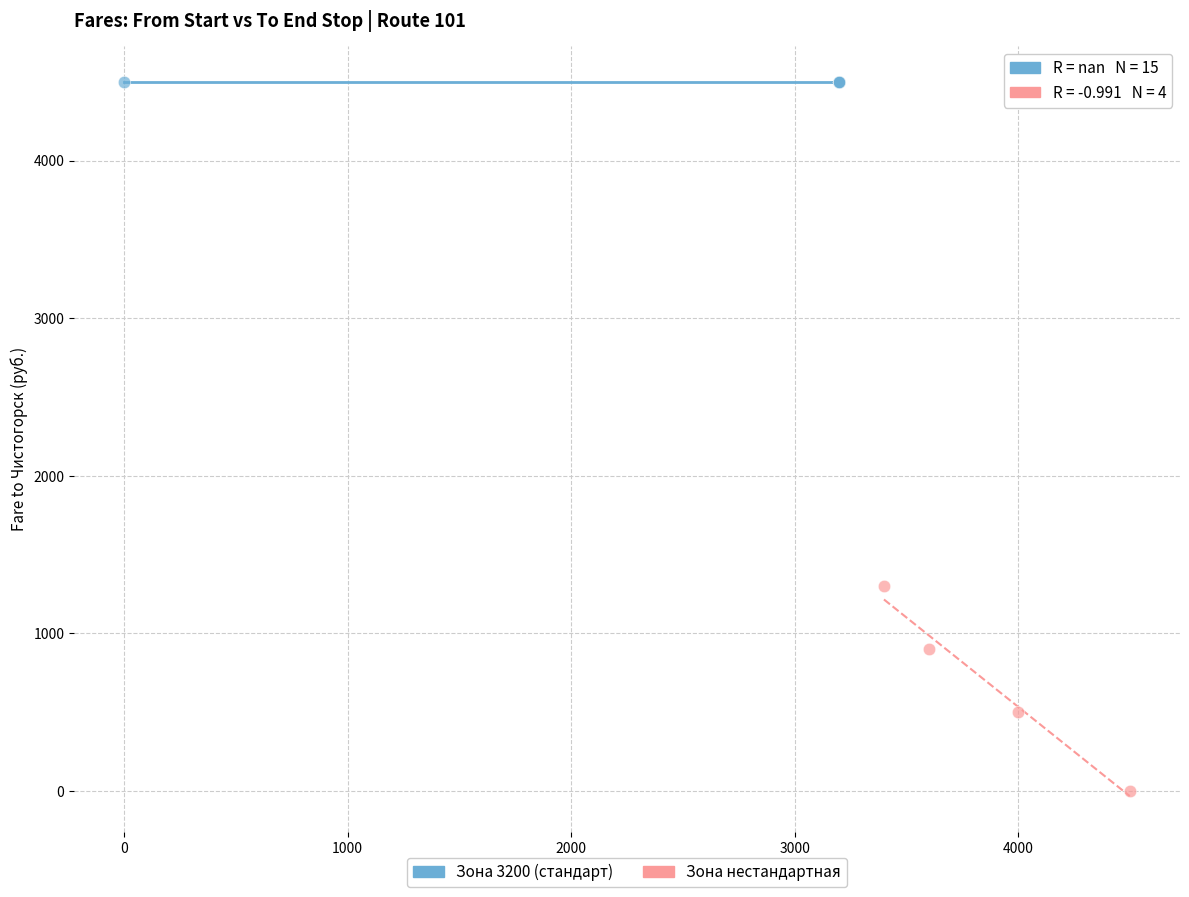

Which series contains the lowest Y value?

Зона нестандартная